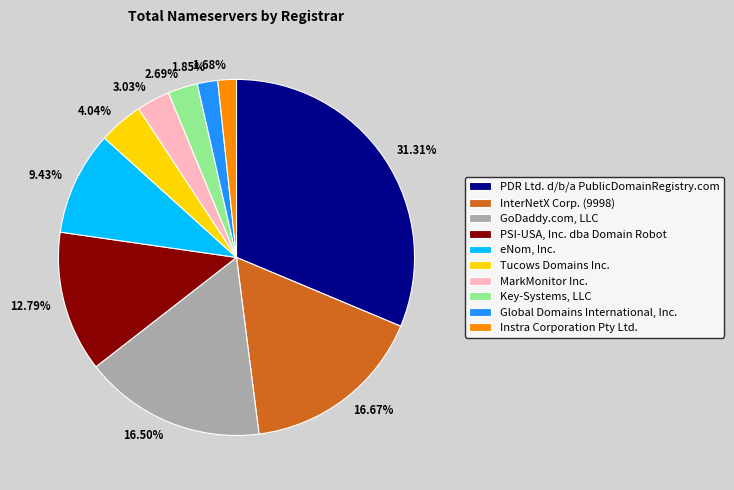

How many slices are in this pie chart?

10